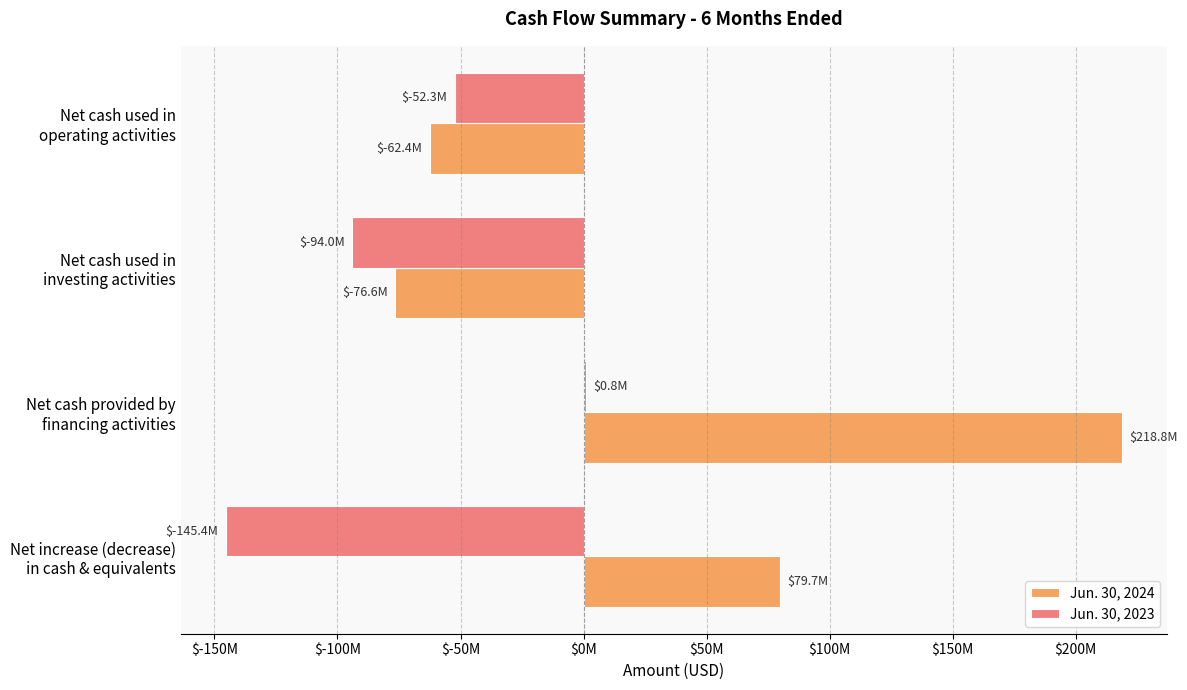

What are all the series names shown in the legend?

Jun. 30, 2024, Jun. 30, 2023